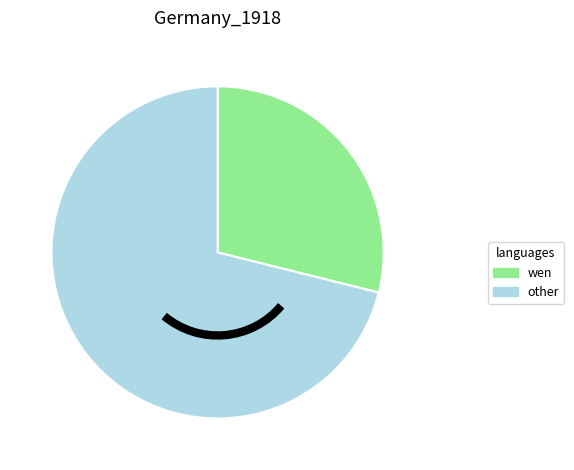

Is the sum of wen and other greater than half?

Yes